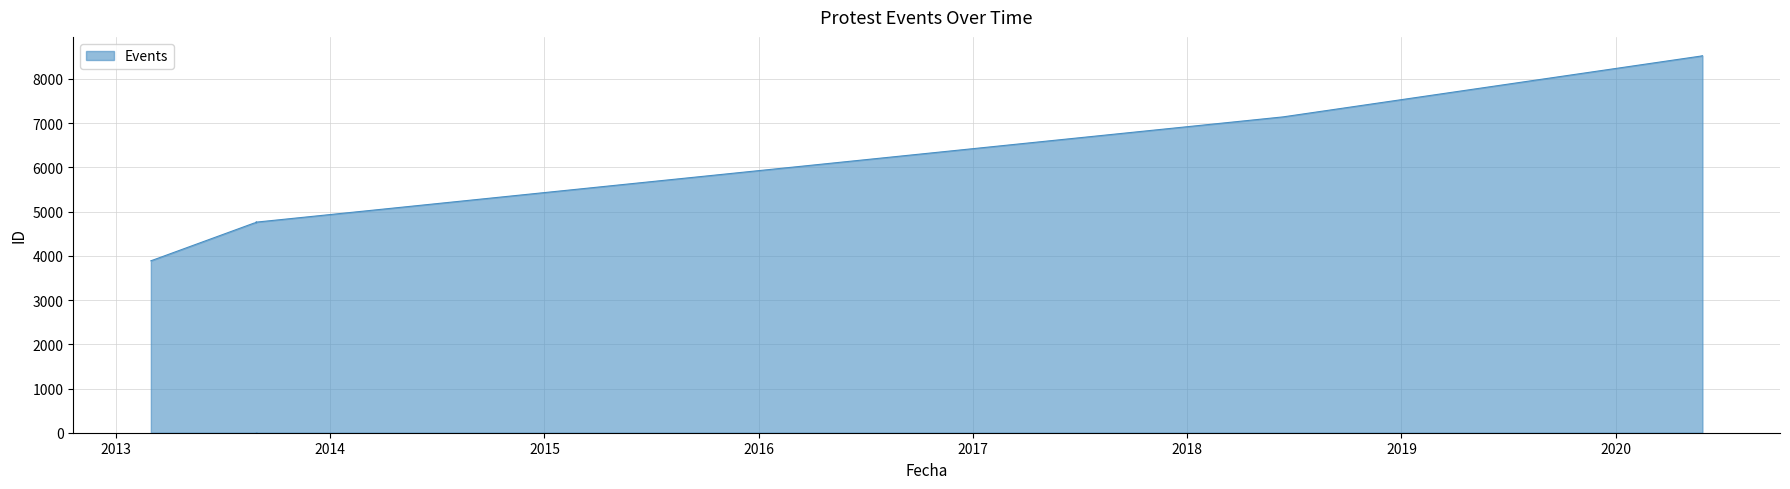

The value at 2013-08-28 is 4761. True or false?

True